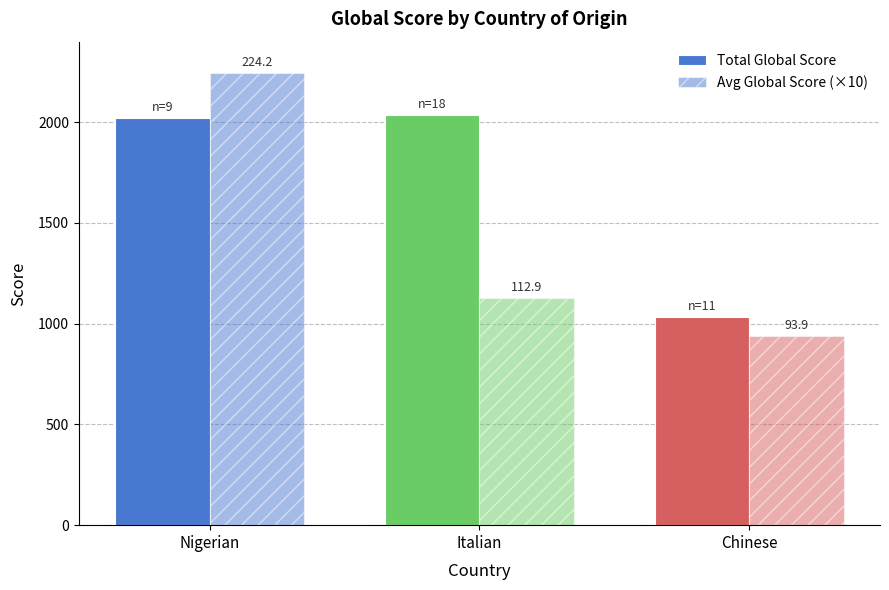

Which series changed the most between Nigerian and Chinese?

Avg Global Score (×10)